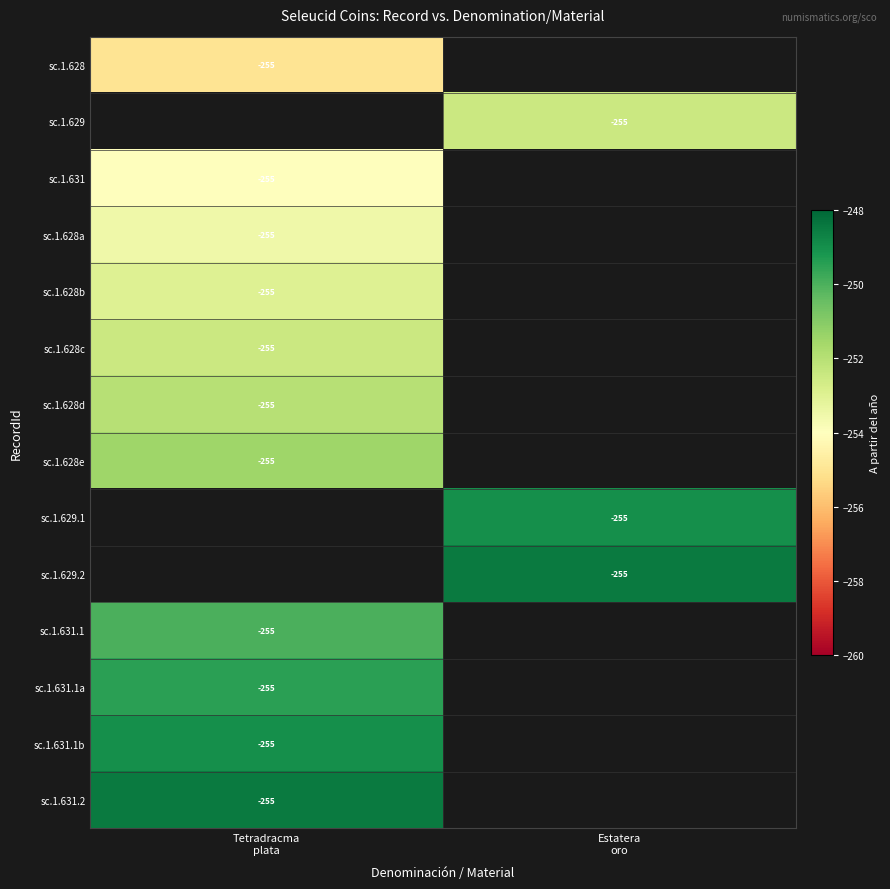

Which series has the largest range (max minus min)?

sc.1.628